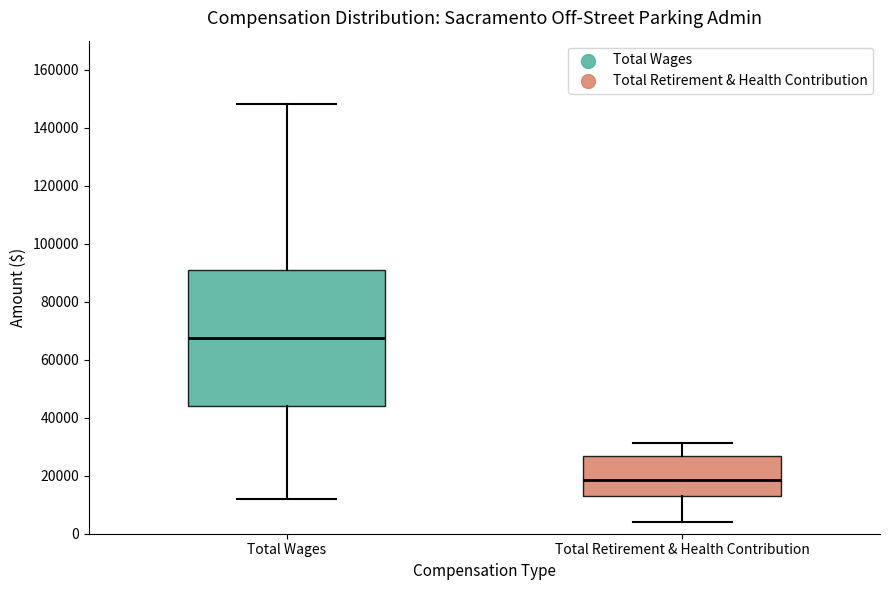

Reading left to right, read every box against the y-axis: the position of its median line, the range the box covers, and the ends of its whiskers. The values are not printed on the chart, so give them approximately, as read against the axis.

Total Wages: median 68000, box 44000 to 90000, whiskers 12000 to 148000
Total Retirement & Health Contribution: median 18000, box 12000 to 26000, whiskers 4000 to 32000